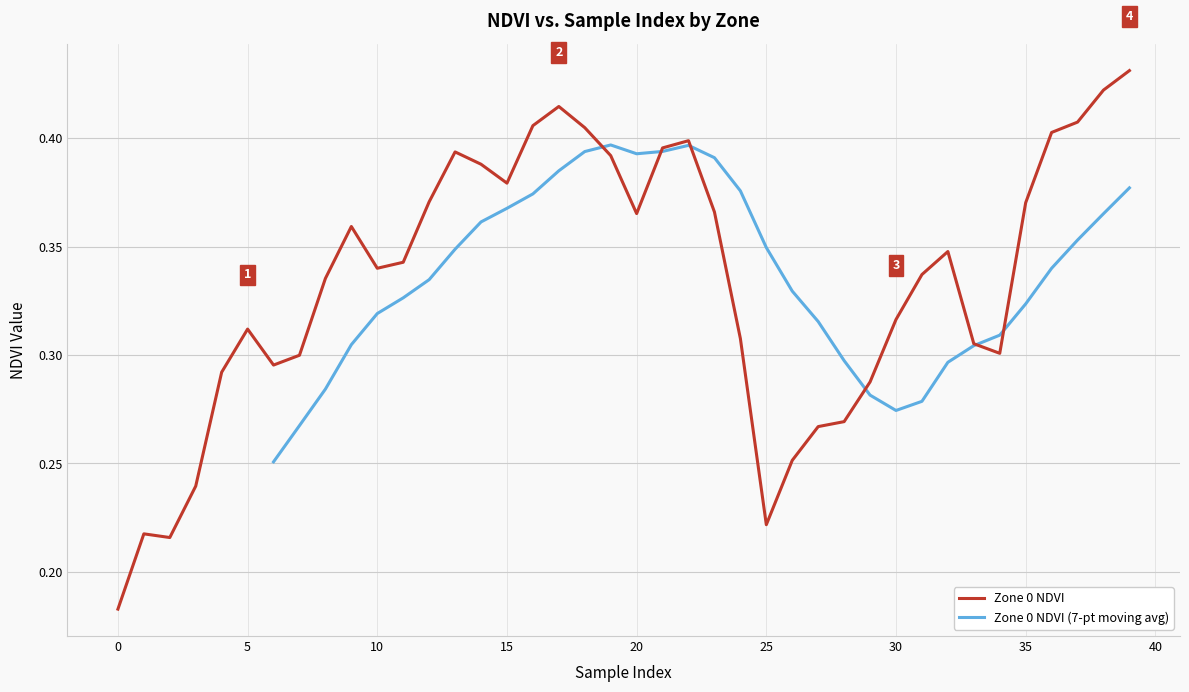

True or false: Zone 0 NDVI has a value of 0.5 at 5.

False